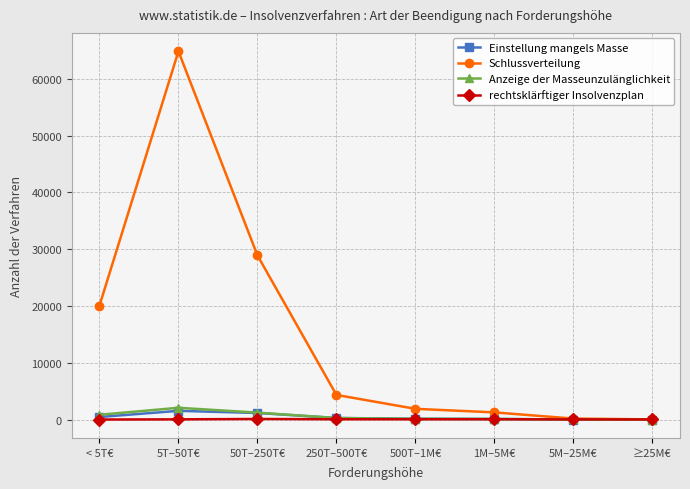

In rechtsklärftiger Insolvenzplan, how many points are higher than both neighbors (excluding endpoints)?

2